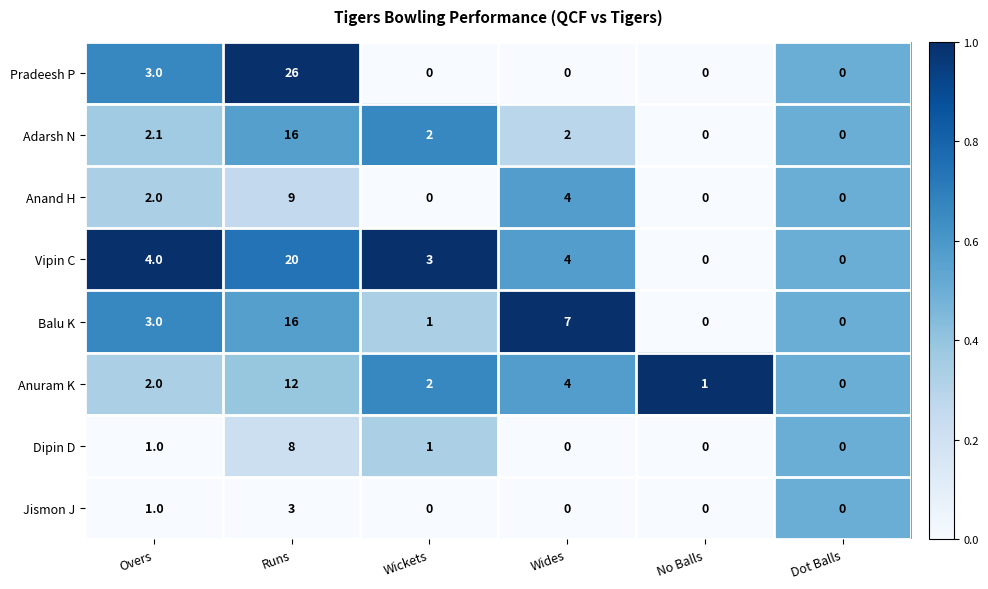

Which category has the highest value across all series?

Runs